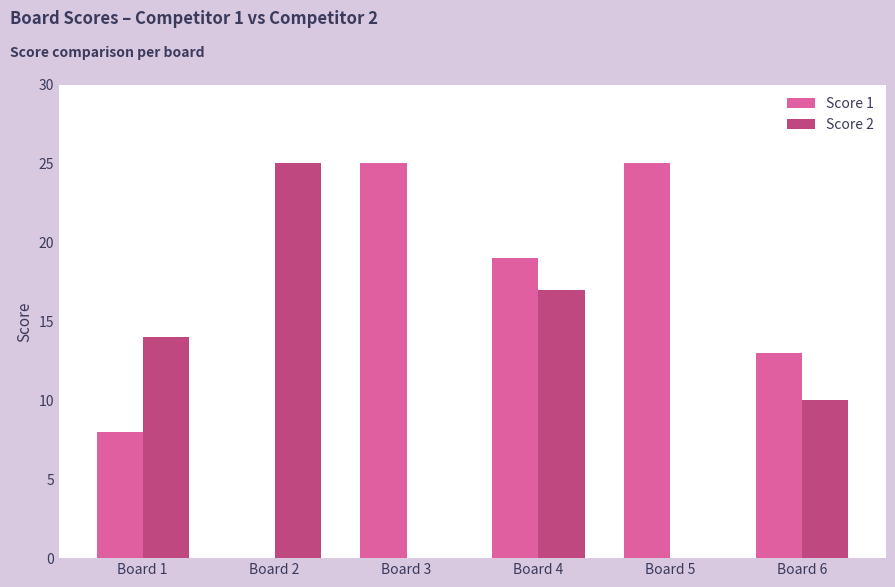

Where is Score 1 nearest to the value 12?

Board 6